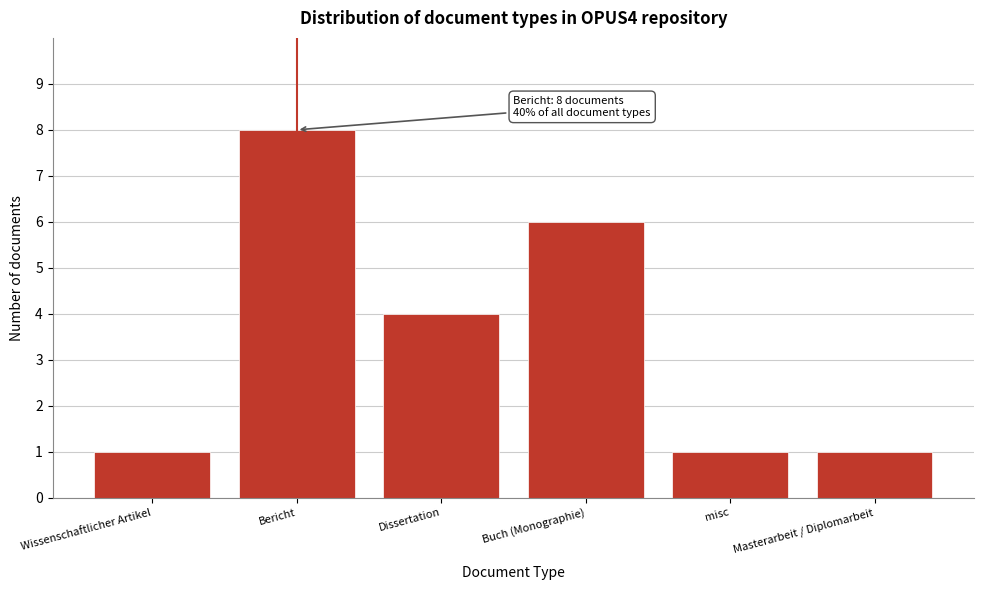

Reading left to right, list all the values displayed in this chart.

1	8	4	6	1	1